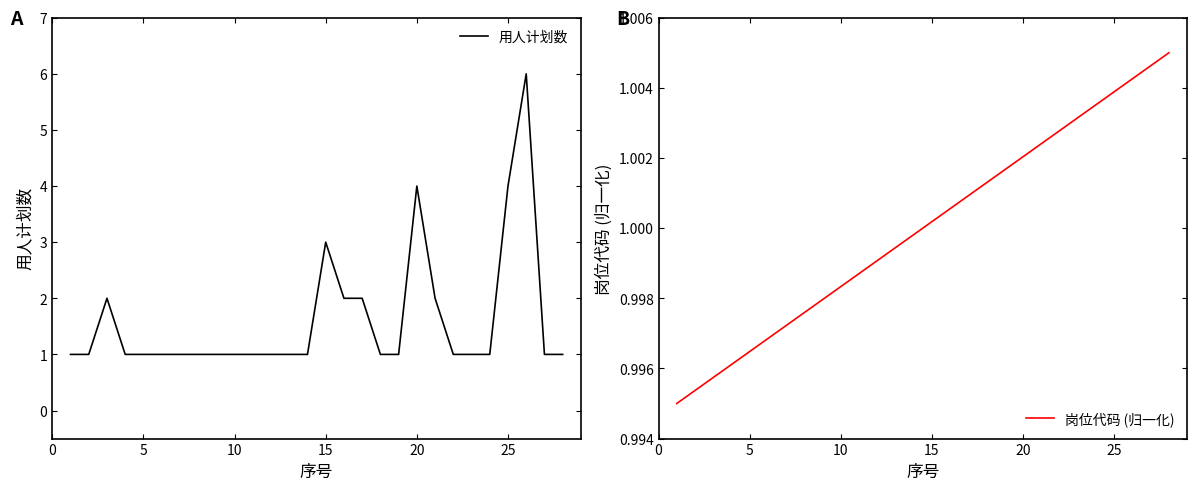

How many values in the 岗位代码 (归一化) series are below 1?

14